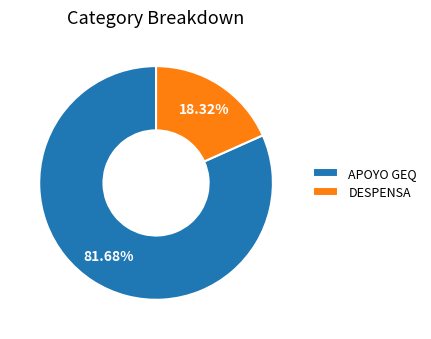

Is there a majority slice in this chart?

Yes